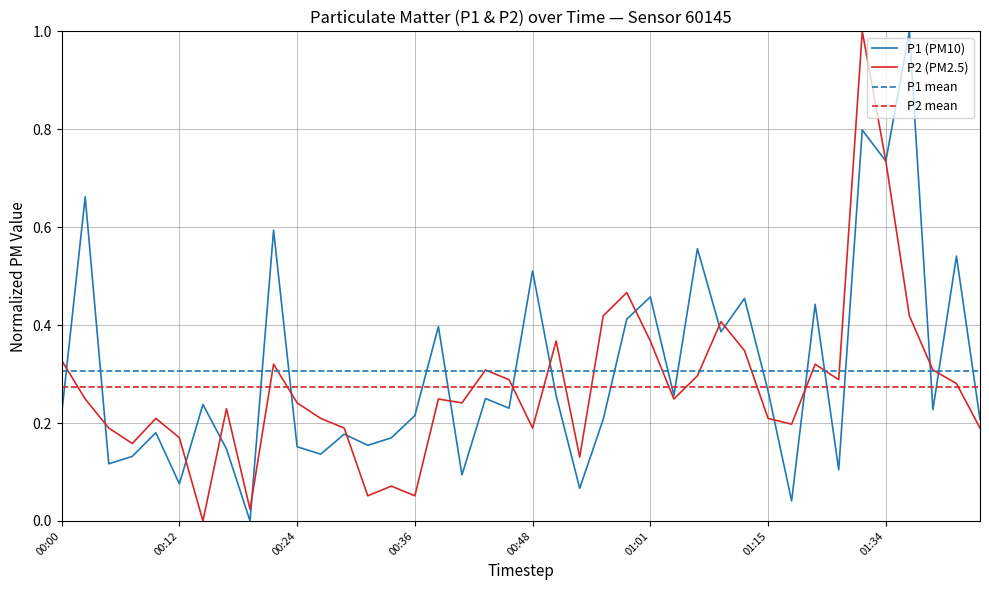

How many positive values does the P1 series have?

39